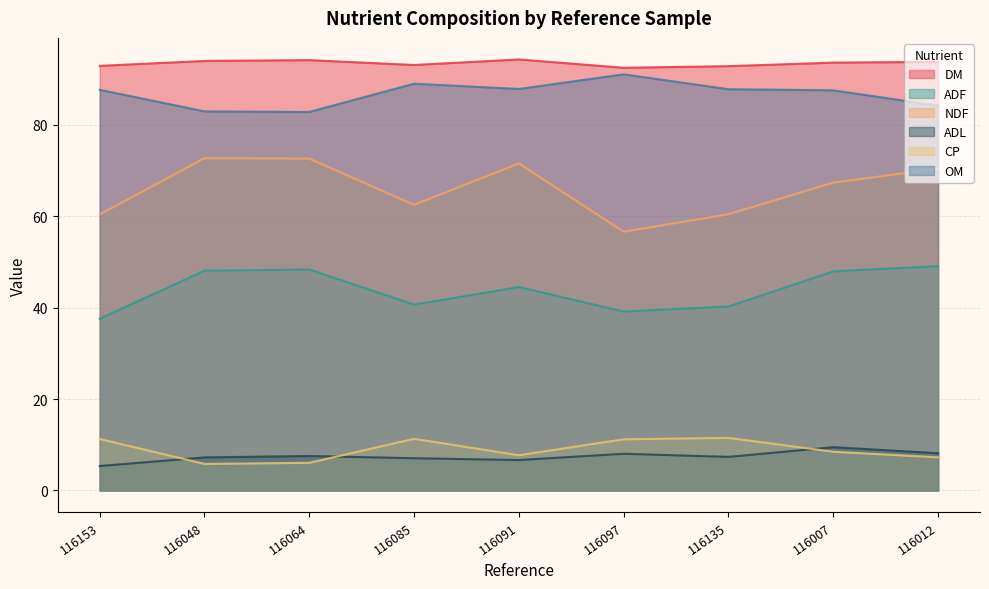

What is the label of the 5th point from the left?

116091